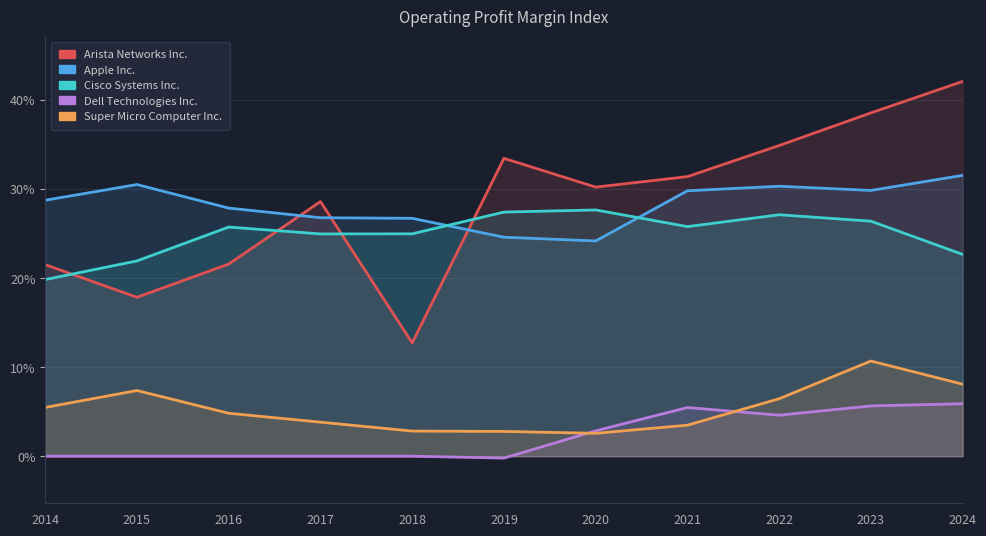

How many data points in Dell Technologies Inc. are above 0?

5